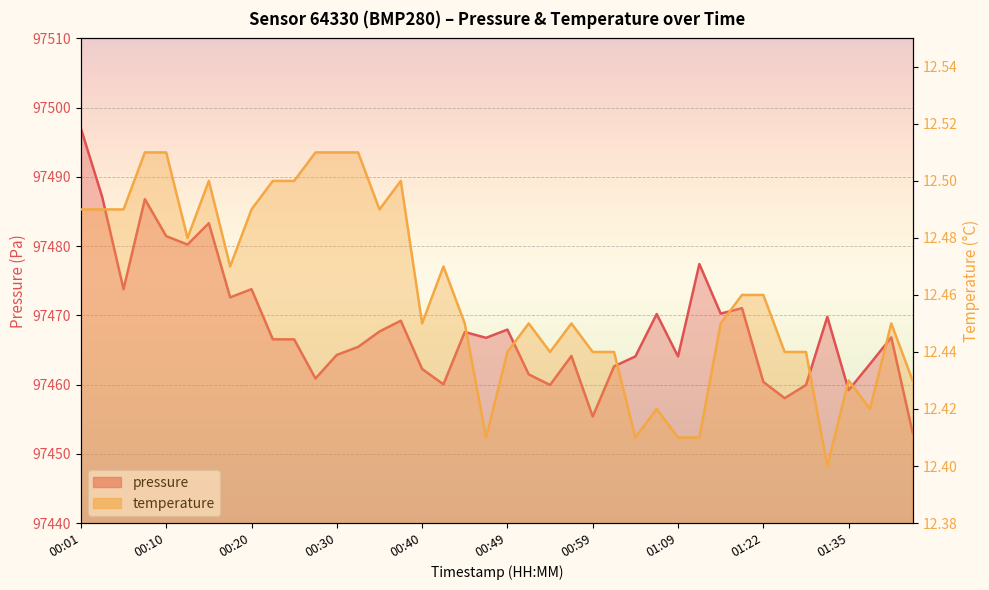

The value of pressure at 00:18 is 138896.7. True or false?

False